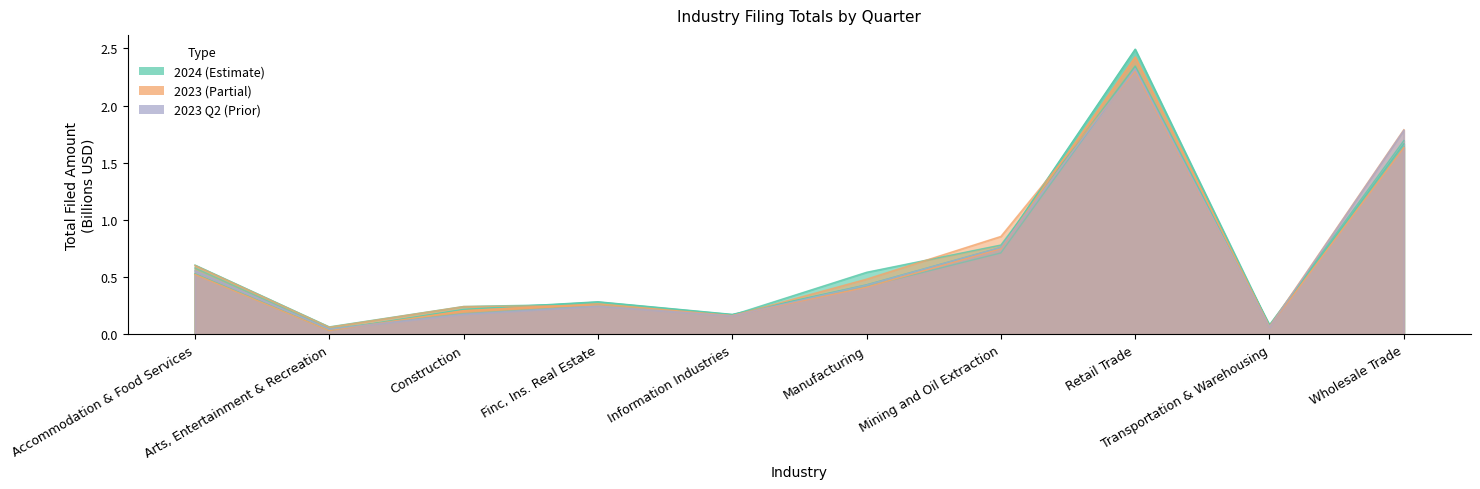

What is the label of the 10th point from the right?

Accommodation & Food Services